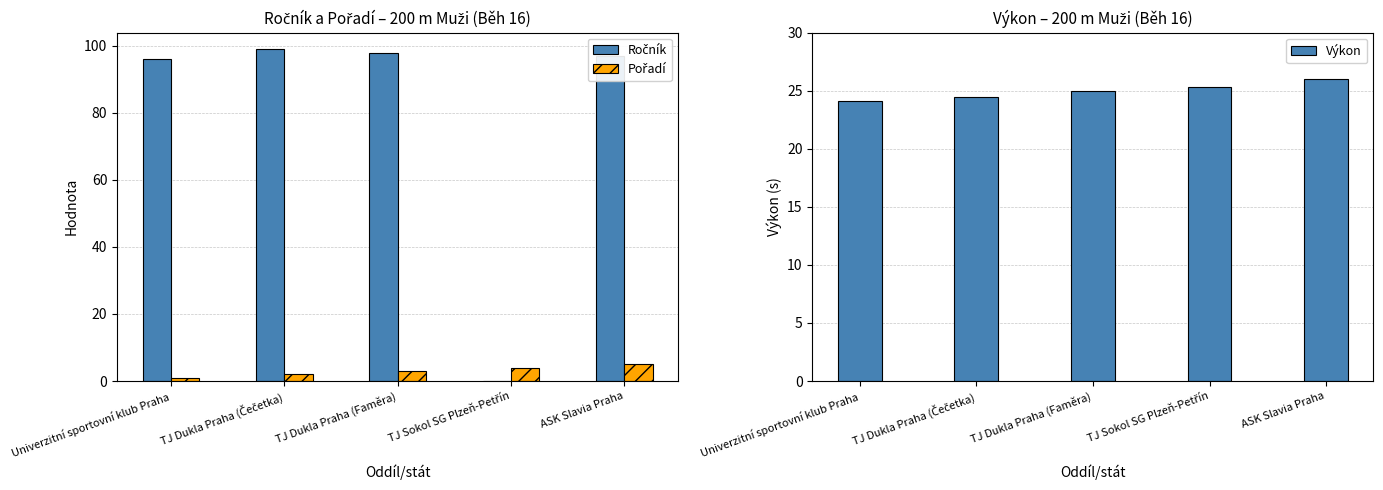

What is the difference between the maximum and minimum values in the Pořadí series?

4.0